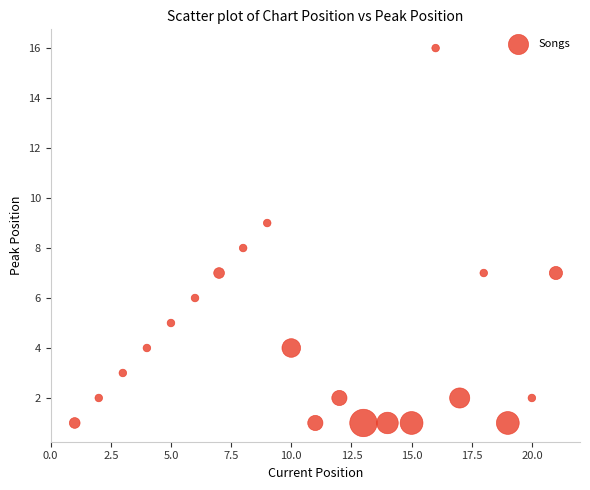

What is the range of X values (max minus min)?

20